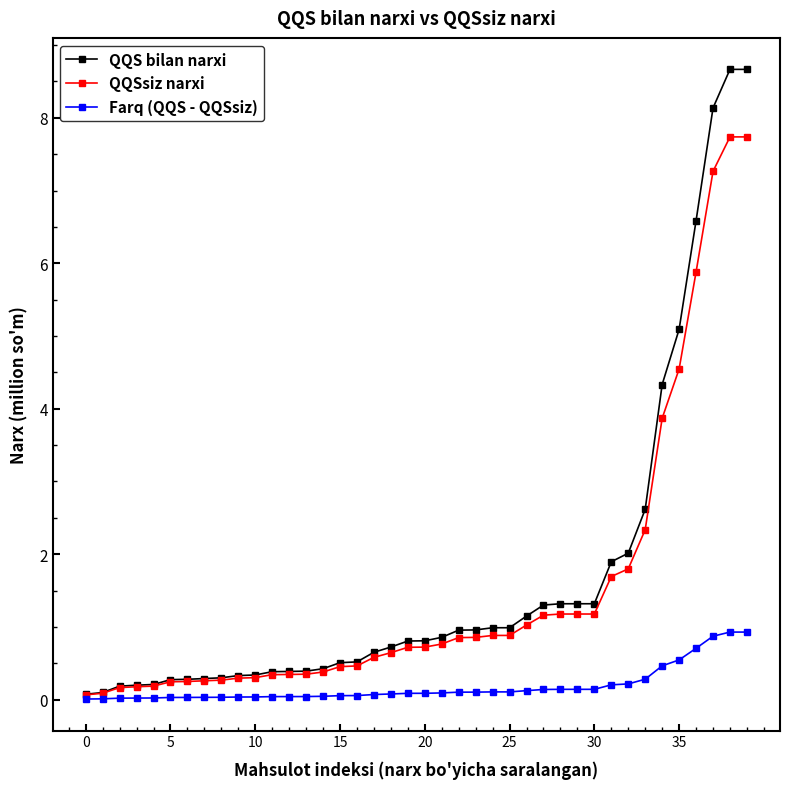

List the series in order of their peak value, lowest first.

Farq (QQS - QQSsiz), QQSsiz narxi, QQS bilan narxi